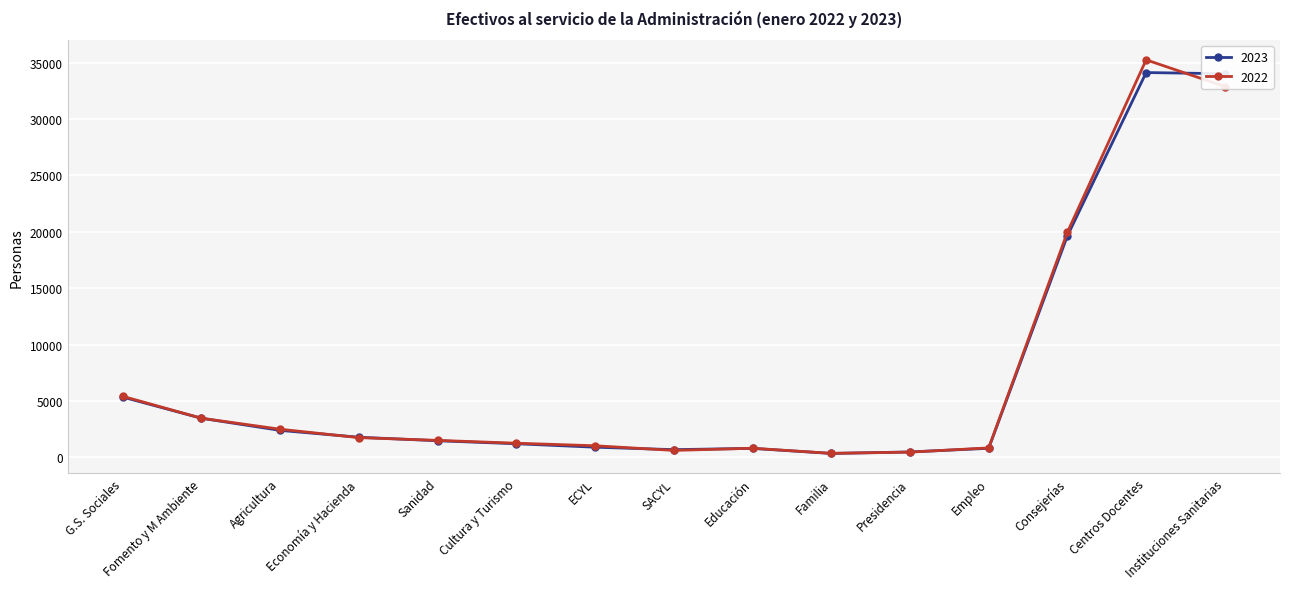

How many categories are shown in the chart?

15